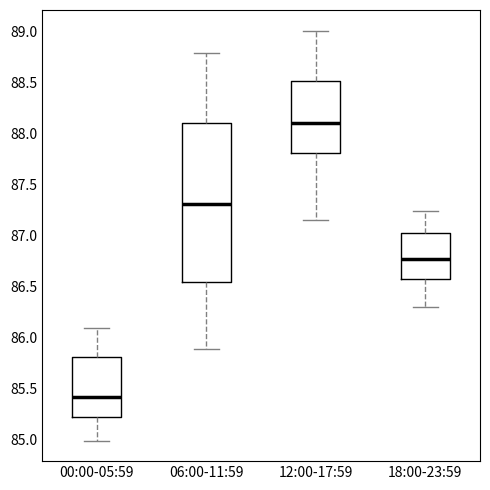

Which box has the lowest median line?

00:00-05:59